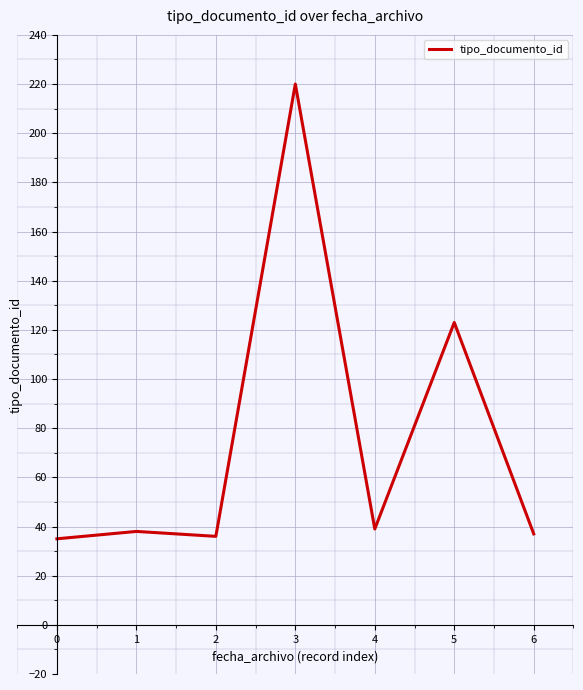

Between 1 and 3, which is larger?

3